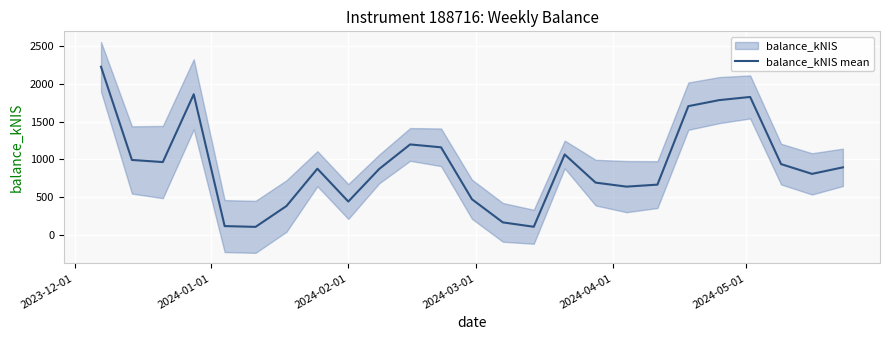

What is the minimum value for balance_kNIS mean?

104.0